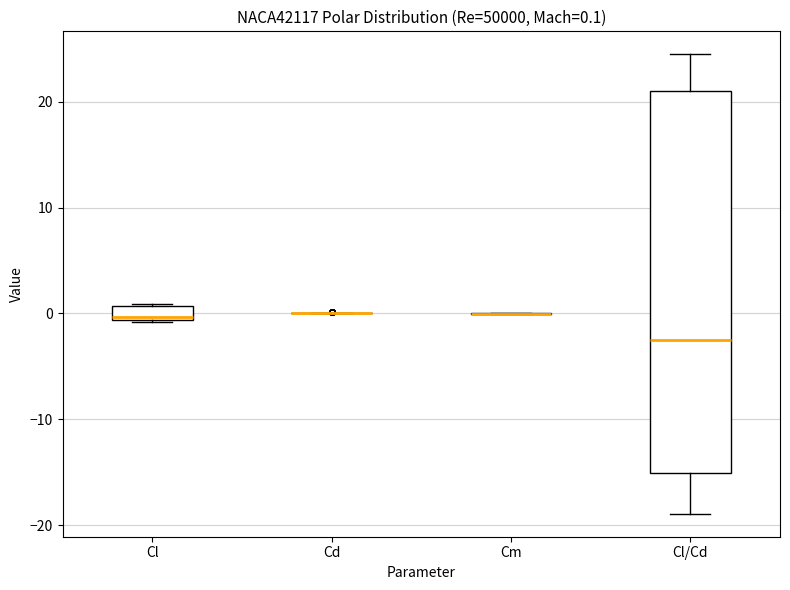

Which box is the tallest, from its lower edge to its upper edge?

Cl/Cd